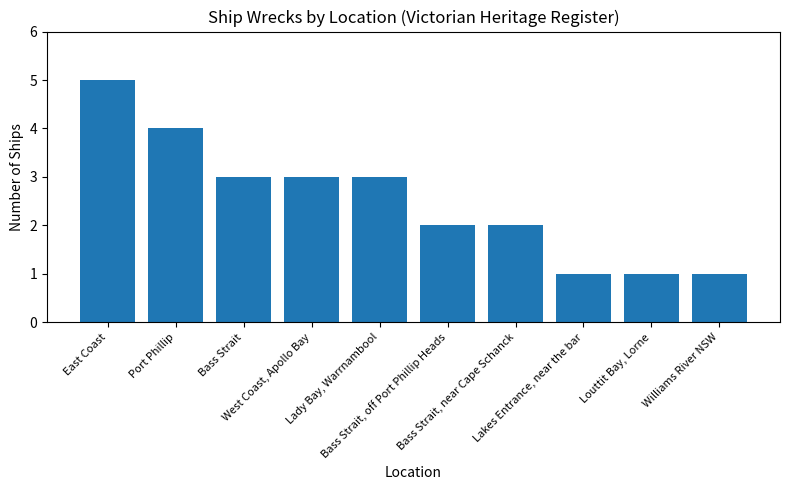

What is the minimum value shown in the chart?

1